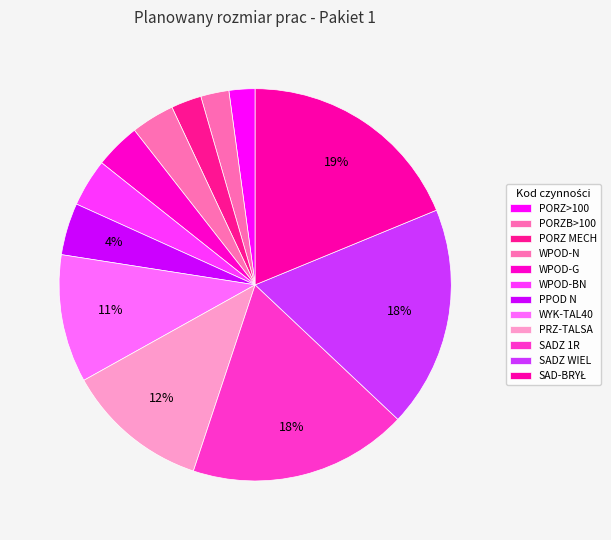

Count the number of slices in the pie.

12